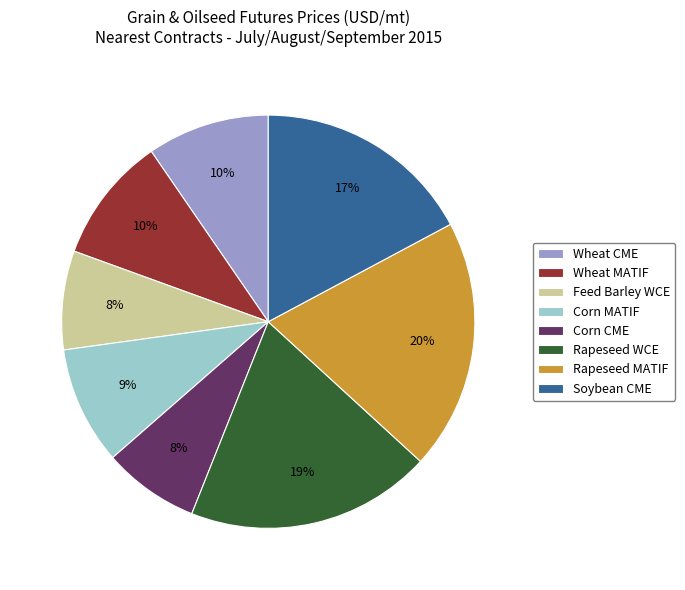

To the nearest percent, what portion does Rapeseed MATIF represent?

20%